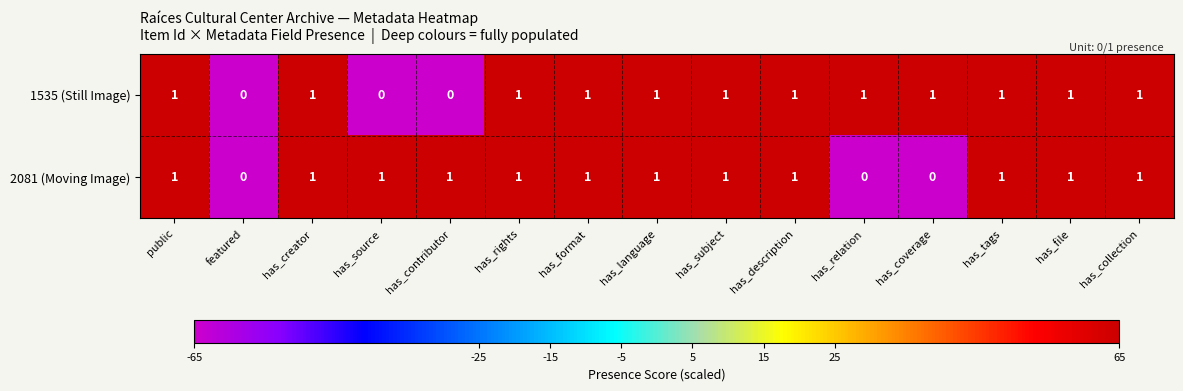

What is the total value across all series at has_rights?

2